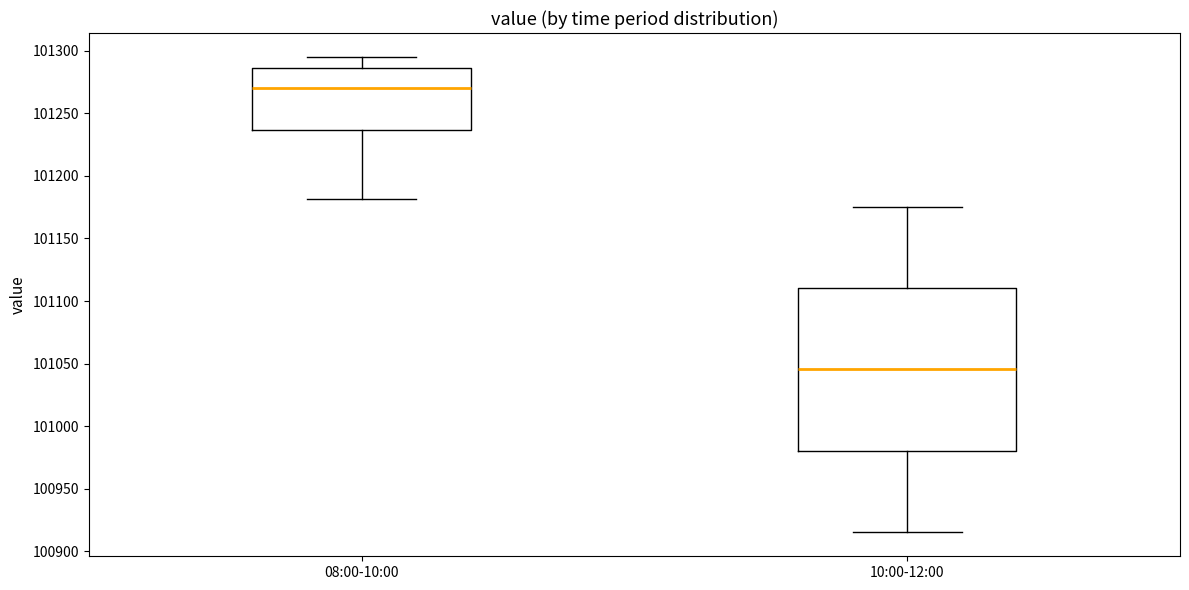

Reading left to right, read every box against the y-axis: the position of its median line, the range the box covers, and the ends of its whiskers. The values are not printed on the chart, so give them approximately, as read against the axis.

08:00-10:00: median 101270, box 101235 to 101285, whiskers 101180 to 101295
10:00-12:00: median 101045, box 100980 to 101110, whiskers 100915 to 101175